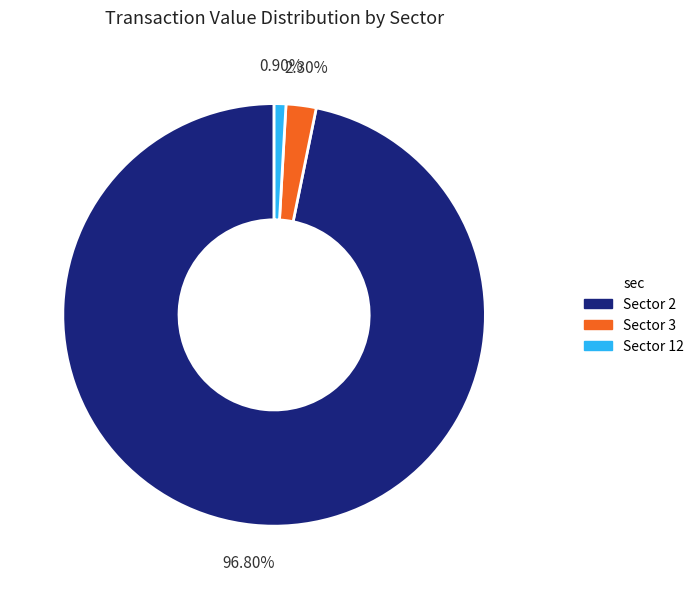

Which has a higher value, Sector 12 or Sector 3?

Sector 3